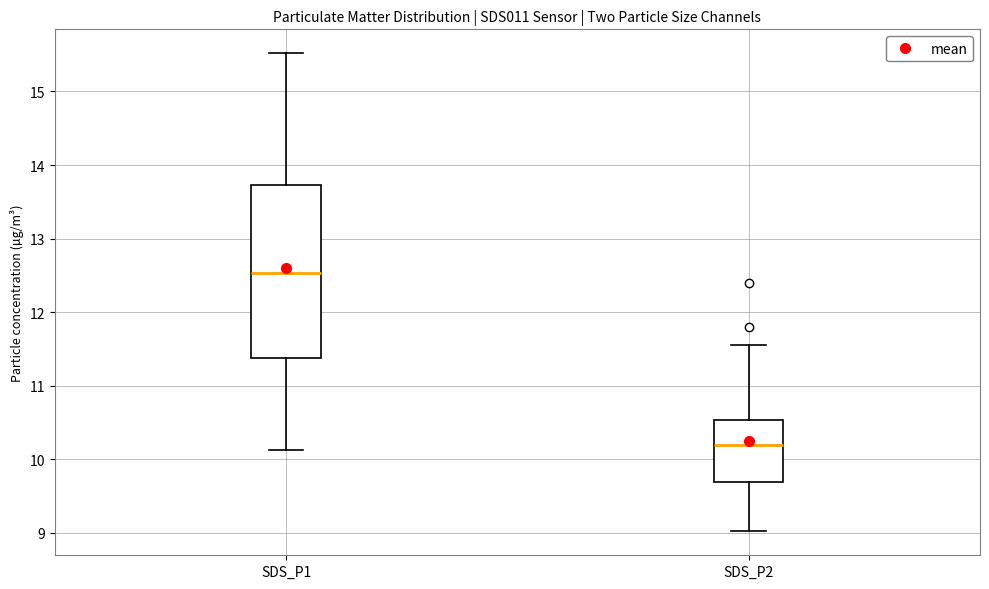

Which box's median line is the lowest?

SDS_P2